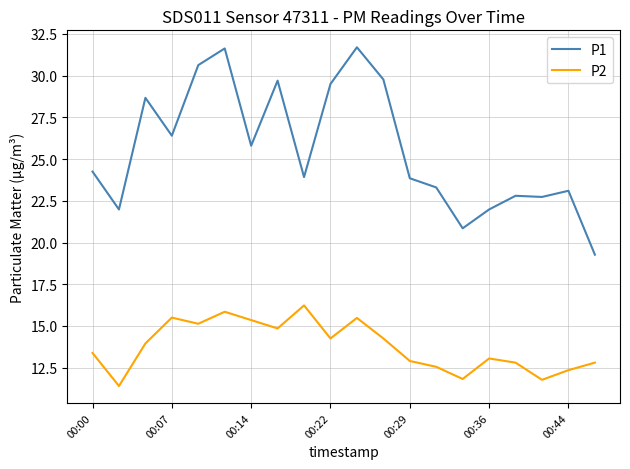

What is the minimum value for P1?

19.3